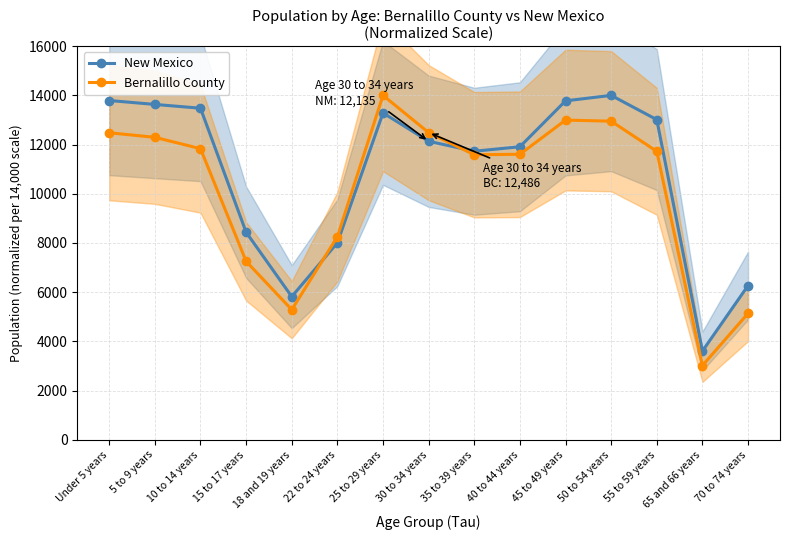

How many values in the New Mexico series exceed 12135?

8